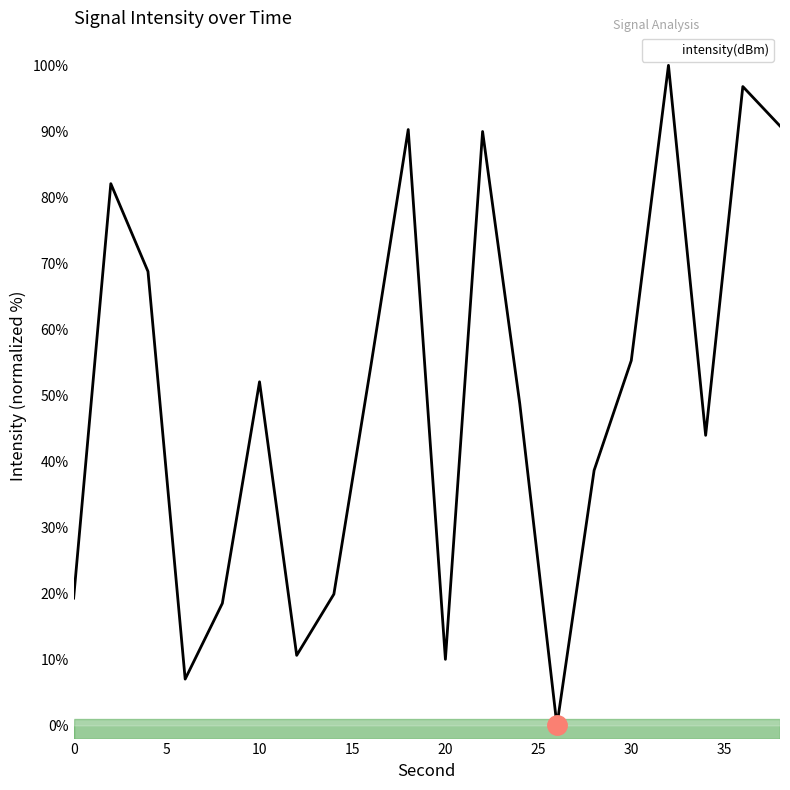

What is the difference between the maximum and minimum values?

100.0